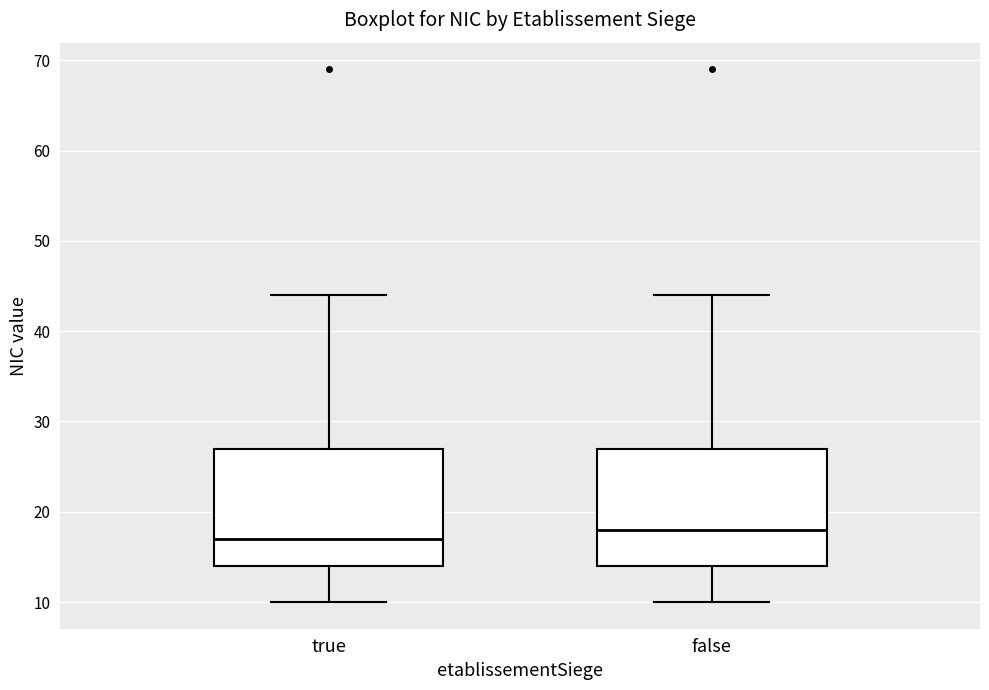

Reading left to right, transcribe this box plot: for each box, give where its median line is, the range the box spans, and where its two whiskers end, as read against the y-axis. The values are not printed on the chart, so give them approximately, as read against the axis.

true: median 17, box 14 to 27, whiskers 10 to 44
false: median 18, box 14 to 27, whiskers 10 to 44